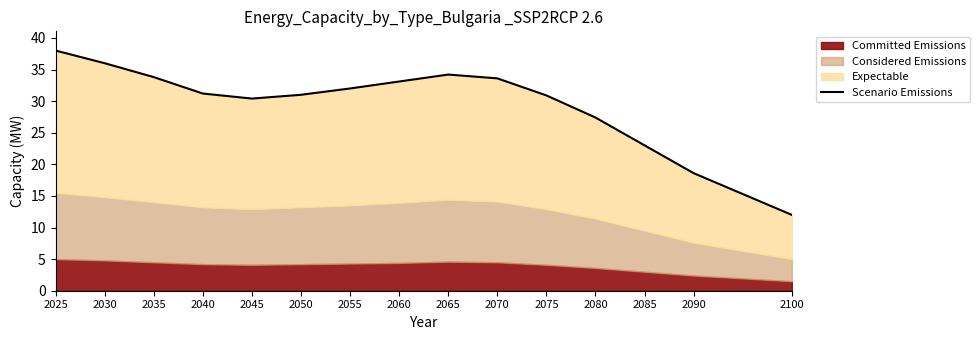

The chart shows a value of 18.9 at 2045. True or false?

False